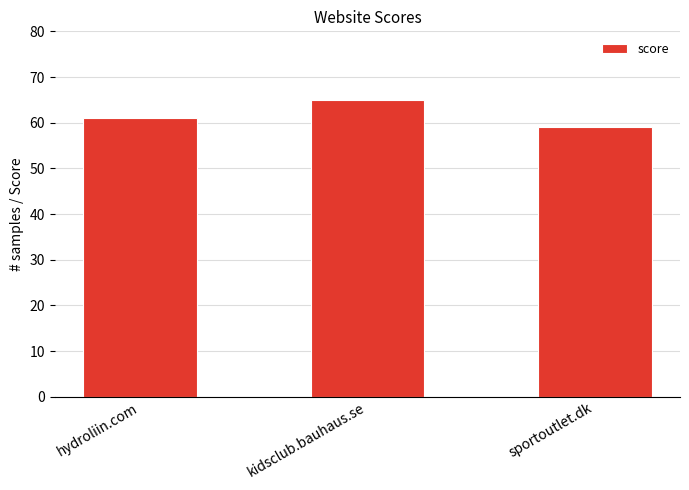

Are the bars grouped side by side (vs. stacked)?

No